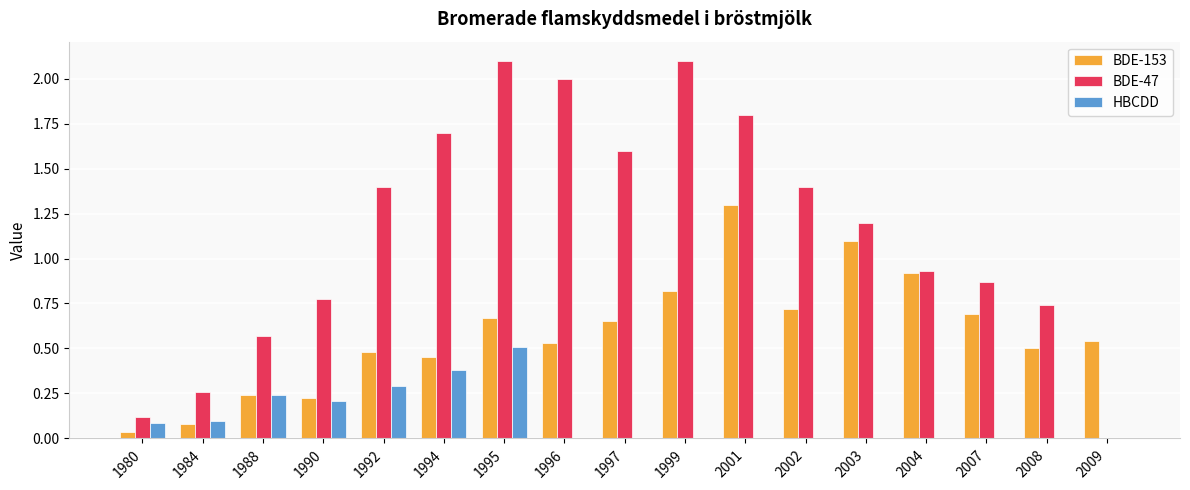

Which category has the highest value in the HBCDD series?

1995